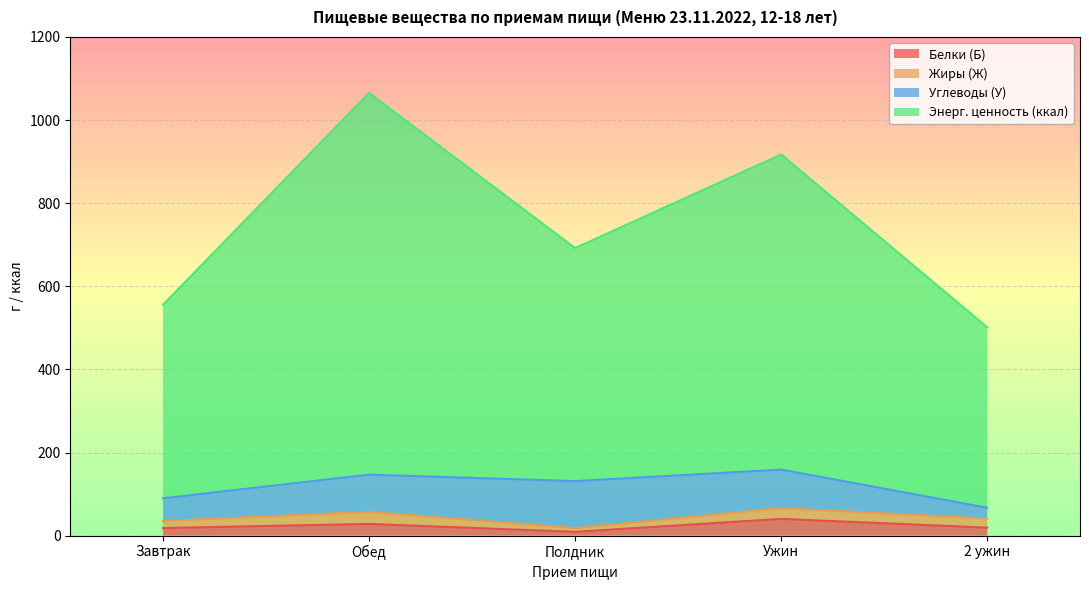

How many lines are shown in the chart?

4